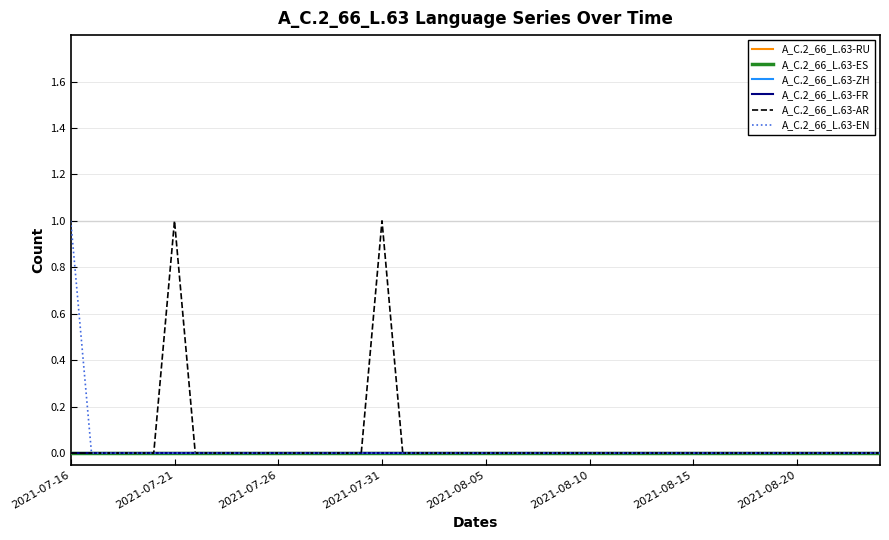

Is this an area chart (filled region under the line)?

No